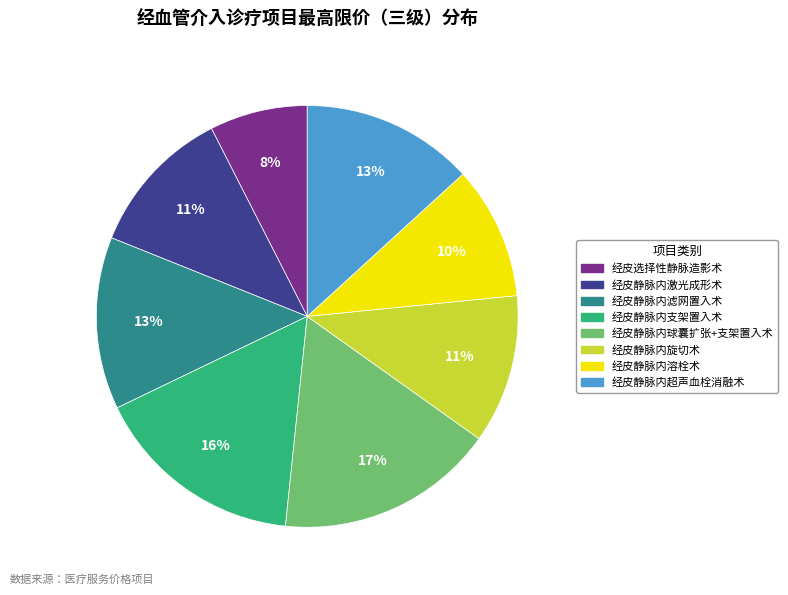

Between 经皮静脉内支架置入术 and 经皮选择性静脉造影术, which is larger?

经皮静脉内支架置入术